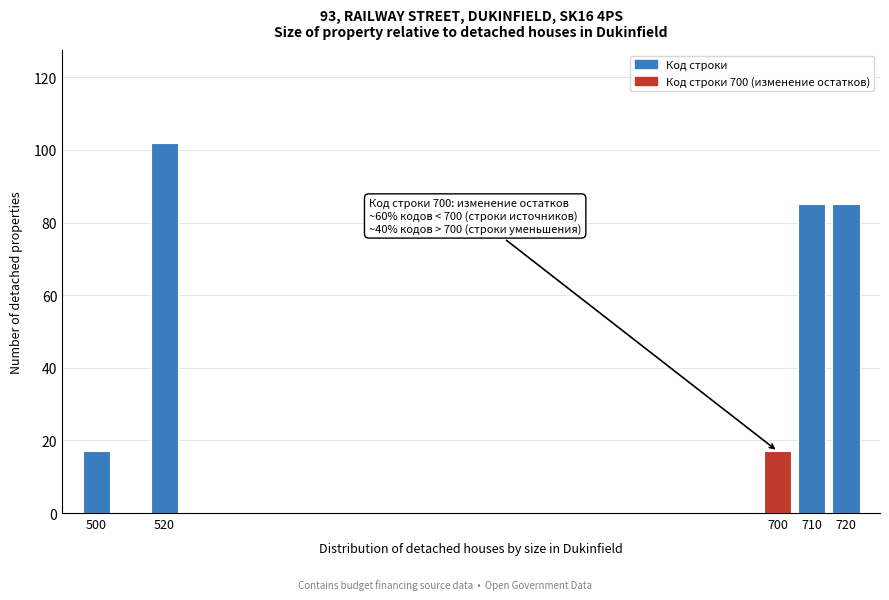

Reading left to right, transcribe all the data shown in this chart.

17	102	17	85	85